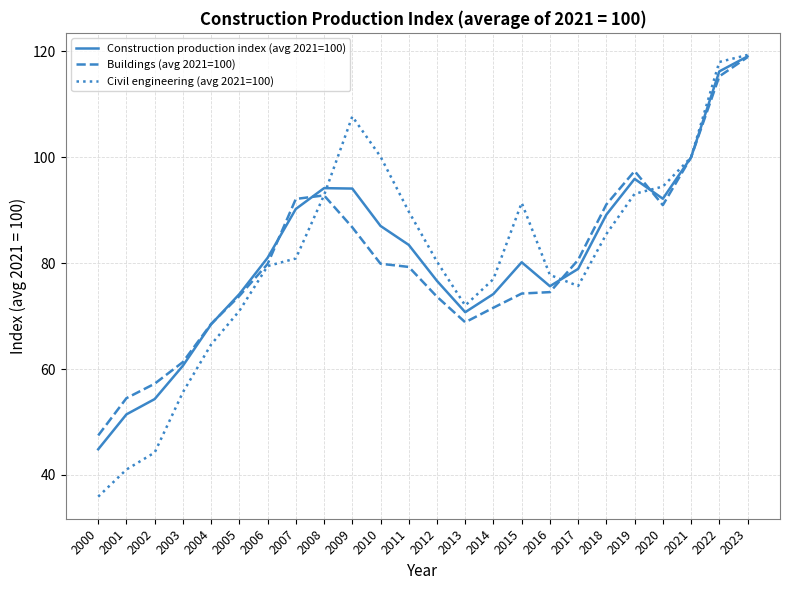

True or false: Construction production index (avg 2021=100) has a value of 121.2 at 2012.

False